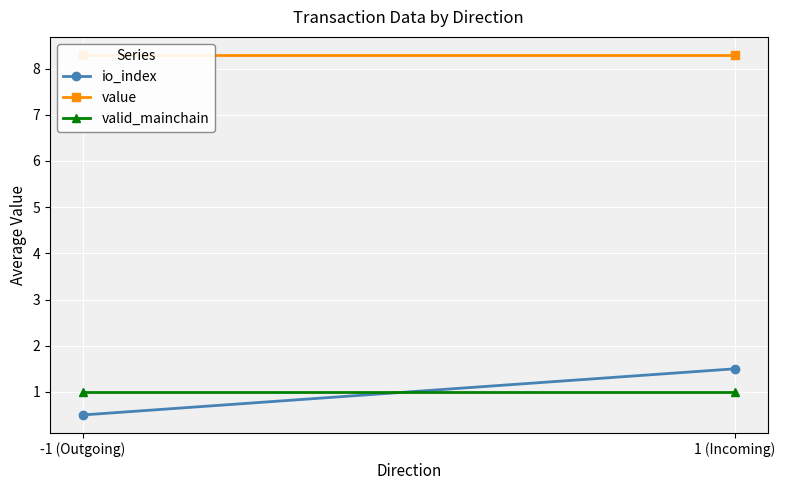

What is the average value of the value series?

8.3